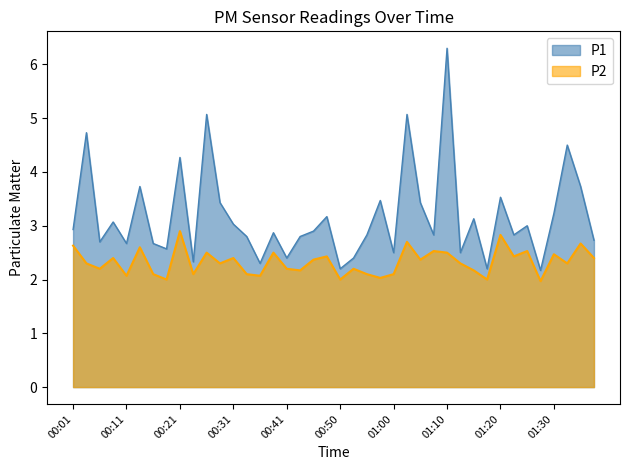

What is the lowest value of the P2 series?

2.0